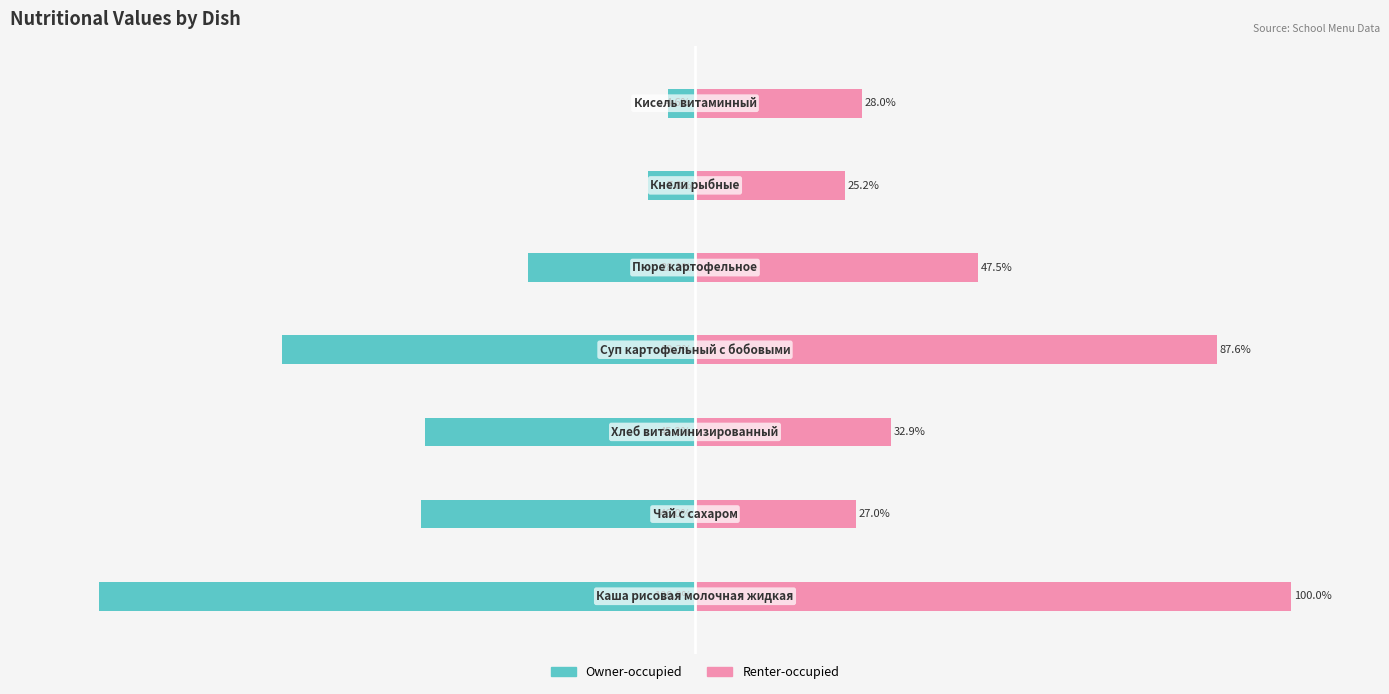

What is the difference between the highest and lowest values at 0?

200.0